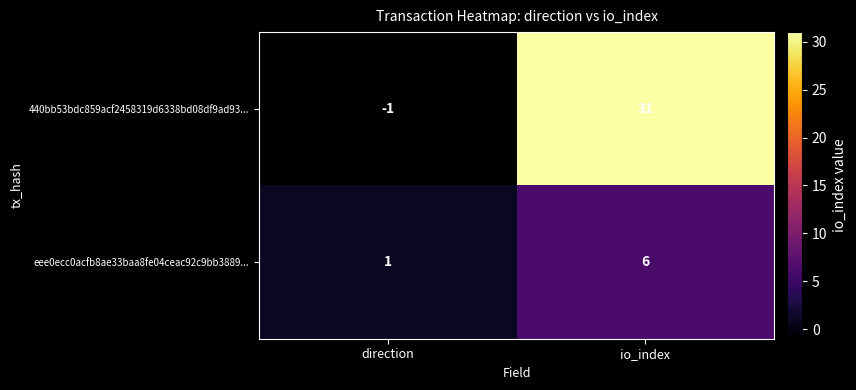

Reading left to right, transcribe all the data shown in this chart.

440bb53bdc859acf2458319d6338bd08df9ad93...: direction=-1	io_index=31
eee0ecc0acfb8ae33baa8fe04ceac92c9bb3889...: direction=1	io_index=6